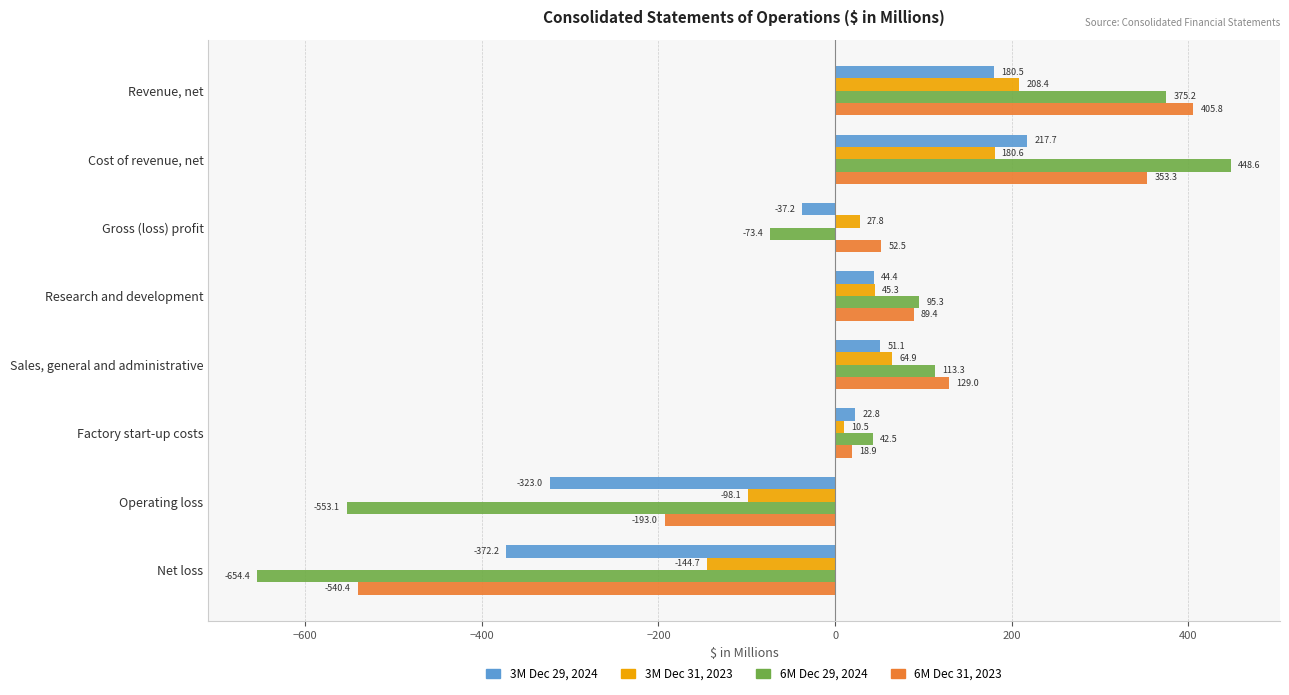

Which series has the largest total across all categories?

6M Dec 31, 2023